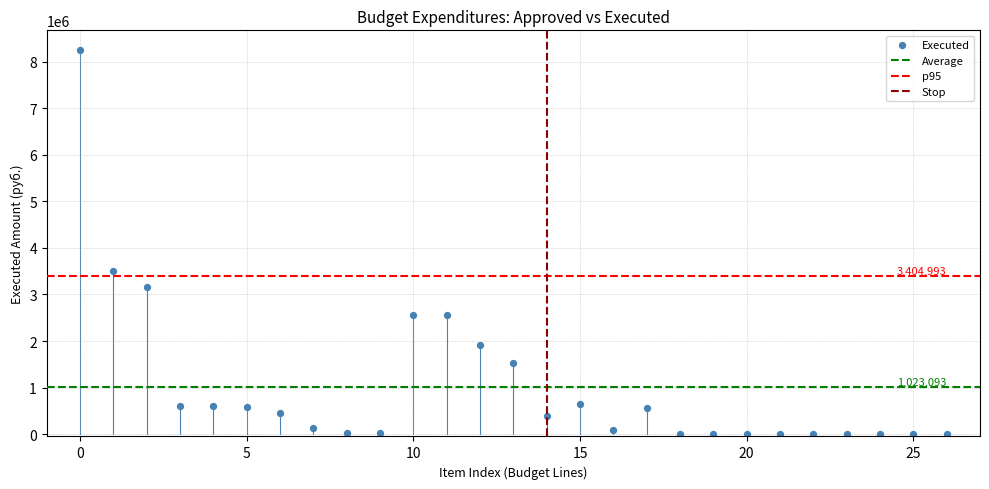

What is the range of Y values (max minus min)?

8261691.5